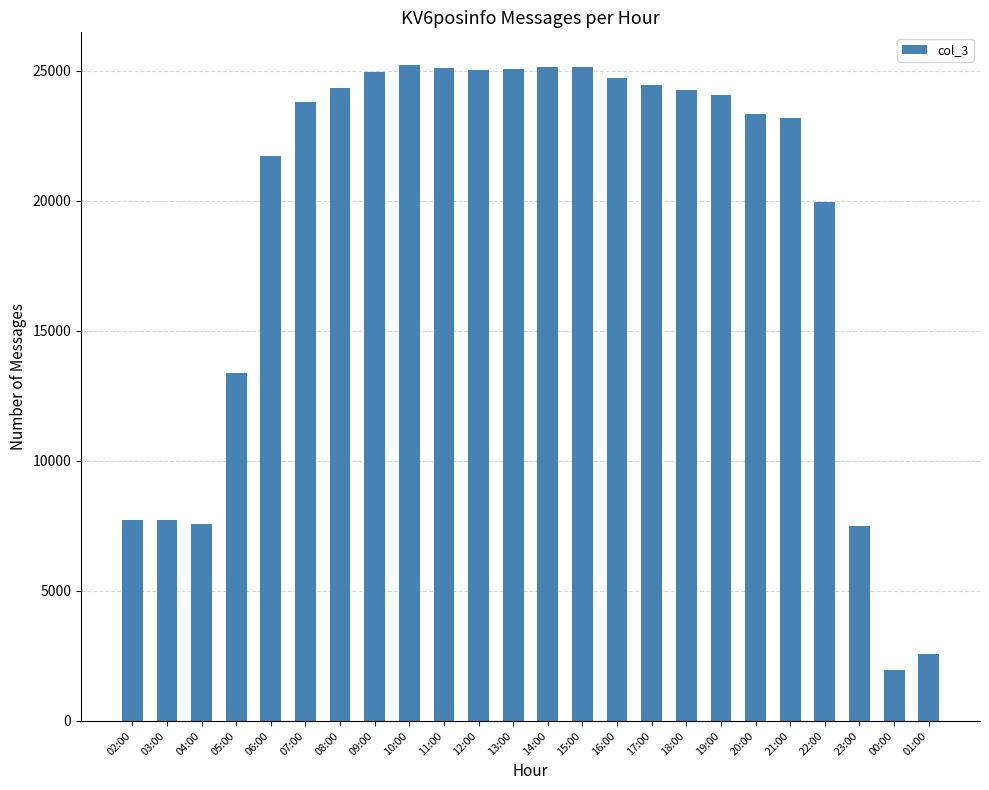

What is the change in value from 17:00 to 01:00?

-21851